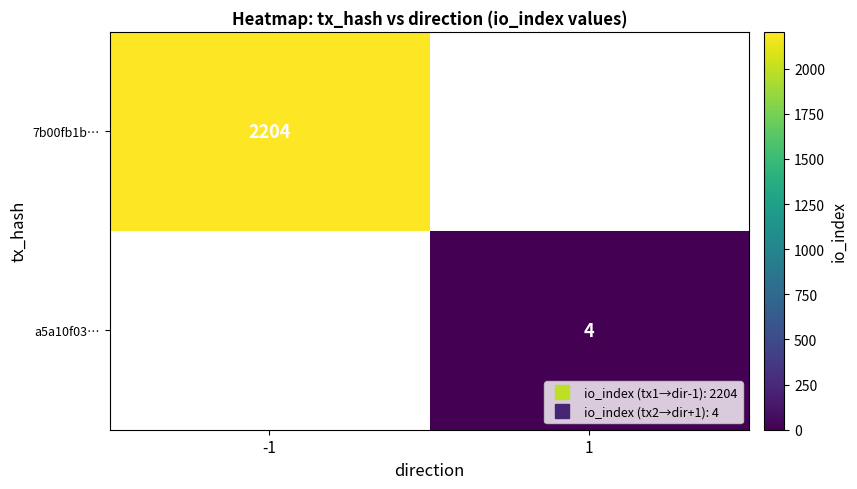

What is the smallest value displayed?

4.0